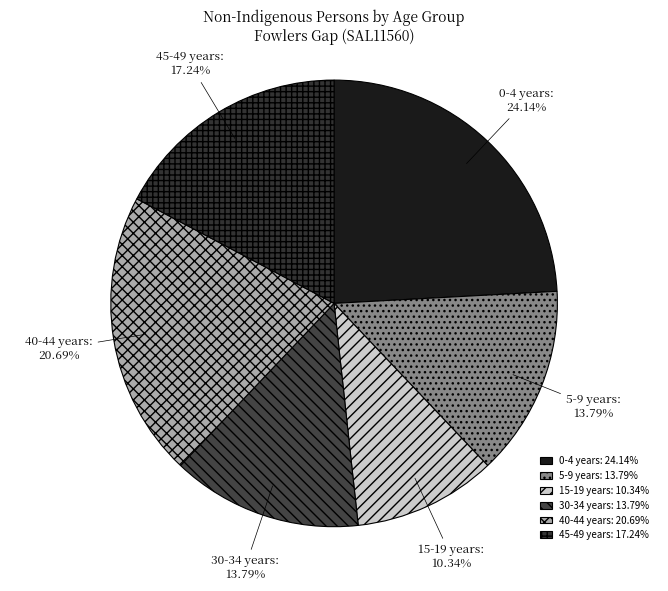

Does any single category account for the majority?

No